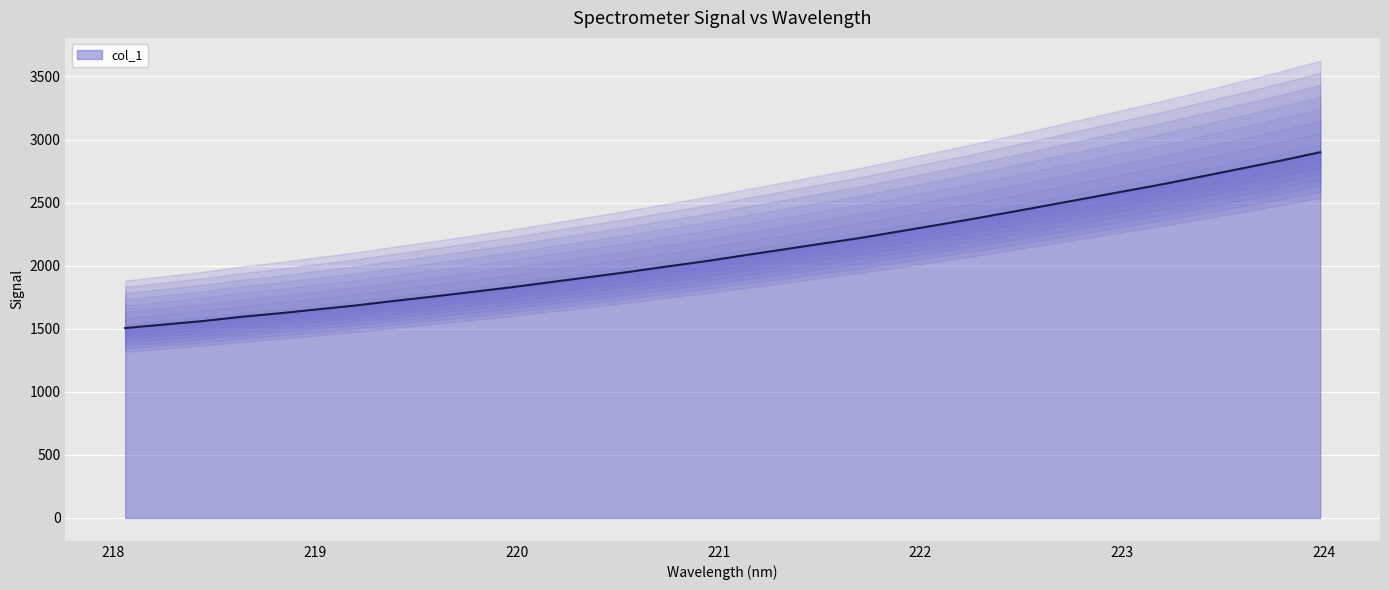

Is it true that the value at 222.4538 is 2426.6?

True